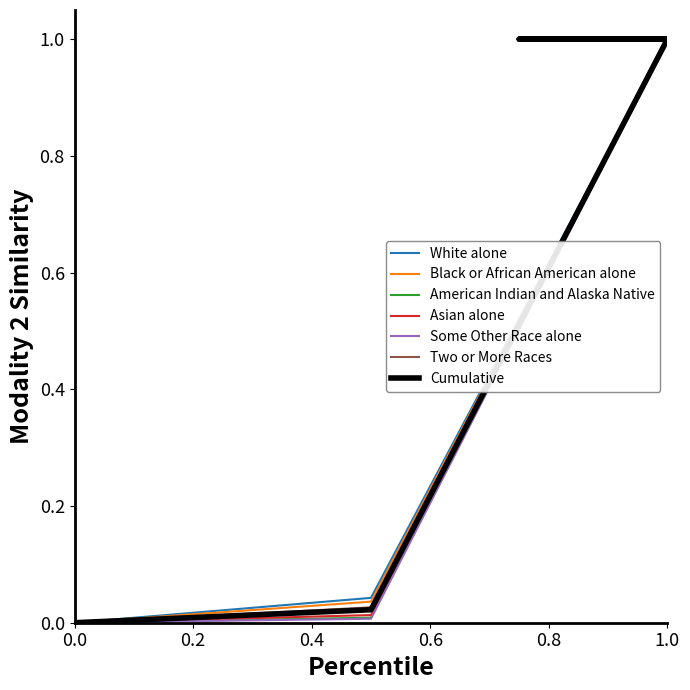

How many positive values does the Two or More Races series have?

2